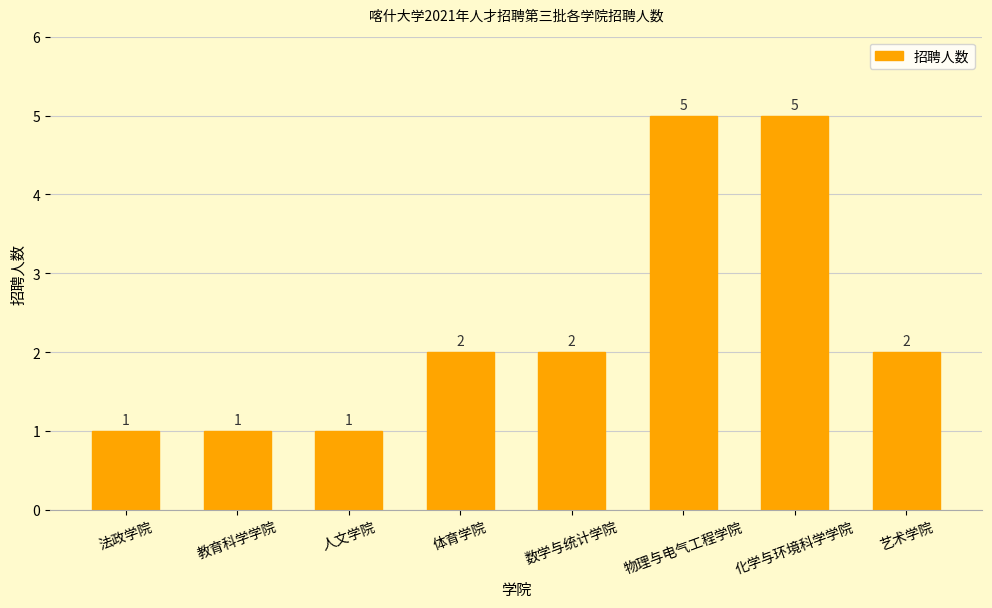

What position from the right is 教育科学学院?

7